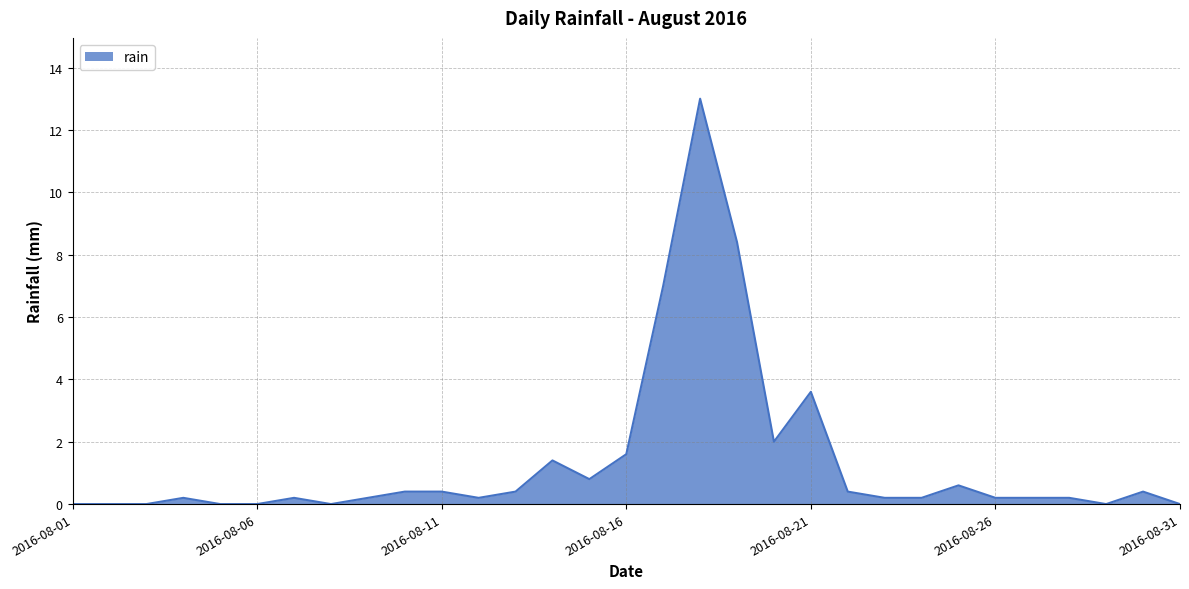

What is the difference between the maximum and minimum values?

13.0